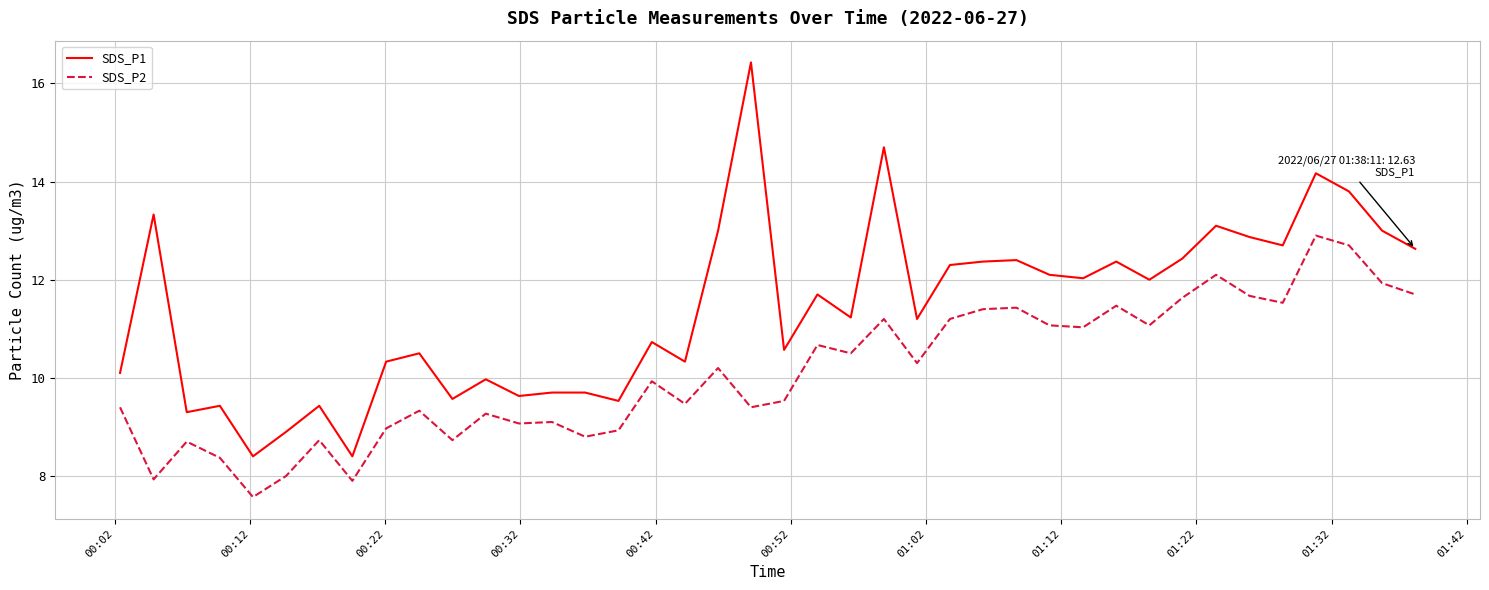

List the series in order of their peak value, lowest first.

SDS_P2, SDS_P1